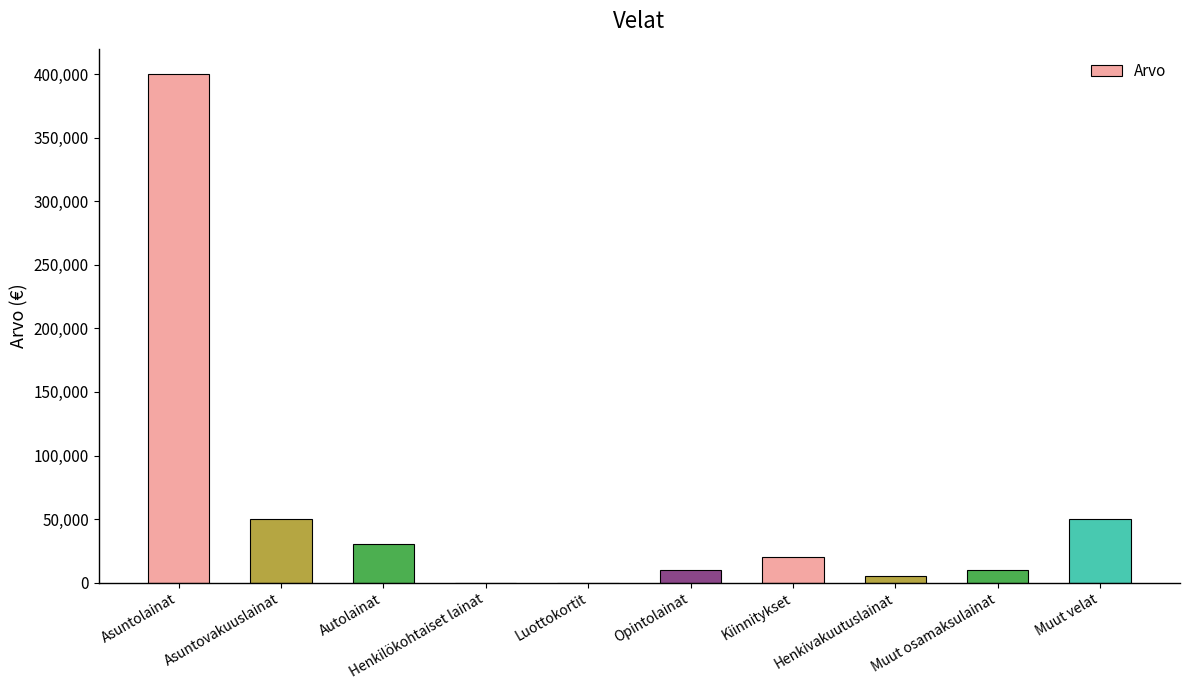

The value at Kiinnitykset is 20000. True or false?

True